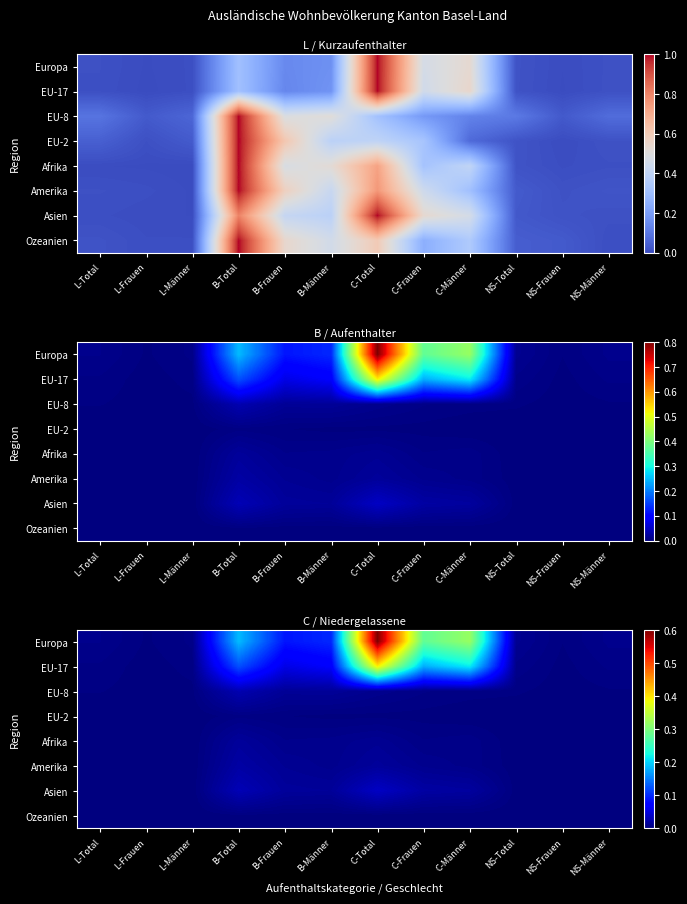

Rank the series at C-Frauen from lowest to highest value.

Ozeanien, EU-2, Afrika, EU-8, Amerika, Asien, EU-17, Europa